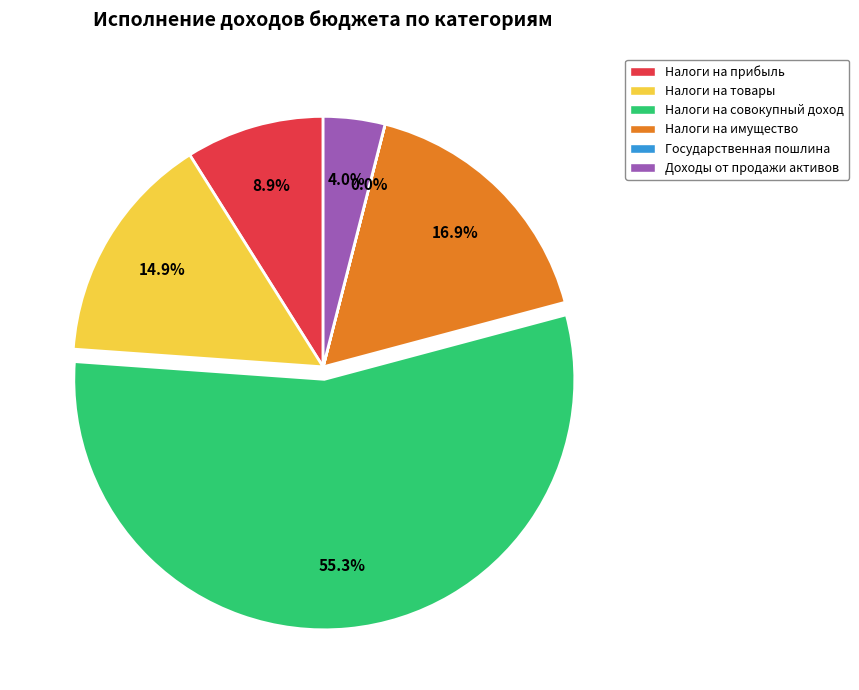

Does any single category account for the majority?

Yes